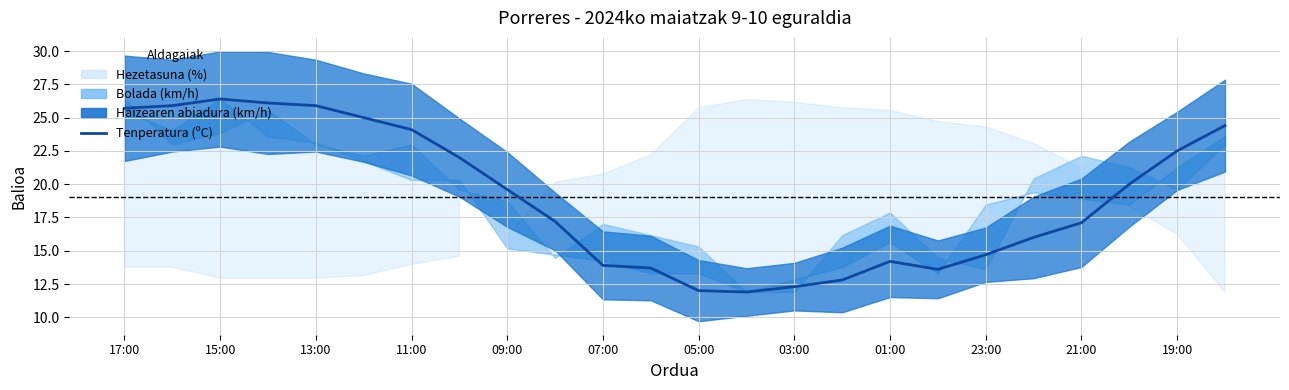

What is the change in value from 01:00 to 15?

-6.8